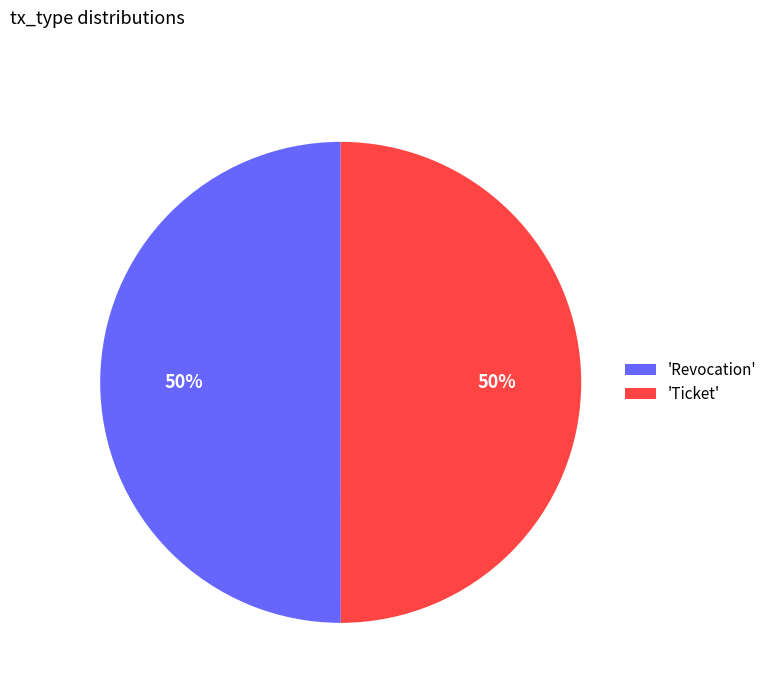

To the nearest percent, what is the average slice percentage?

50%